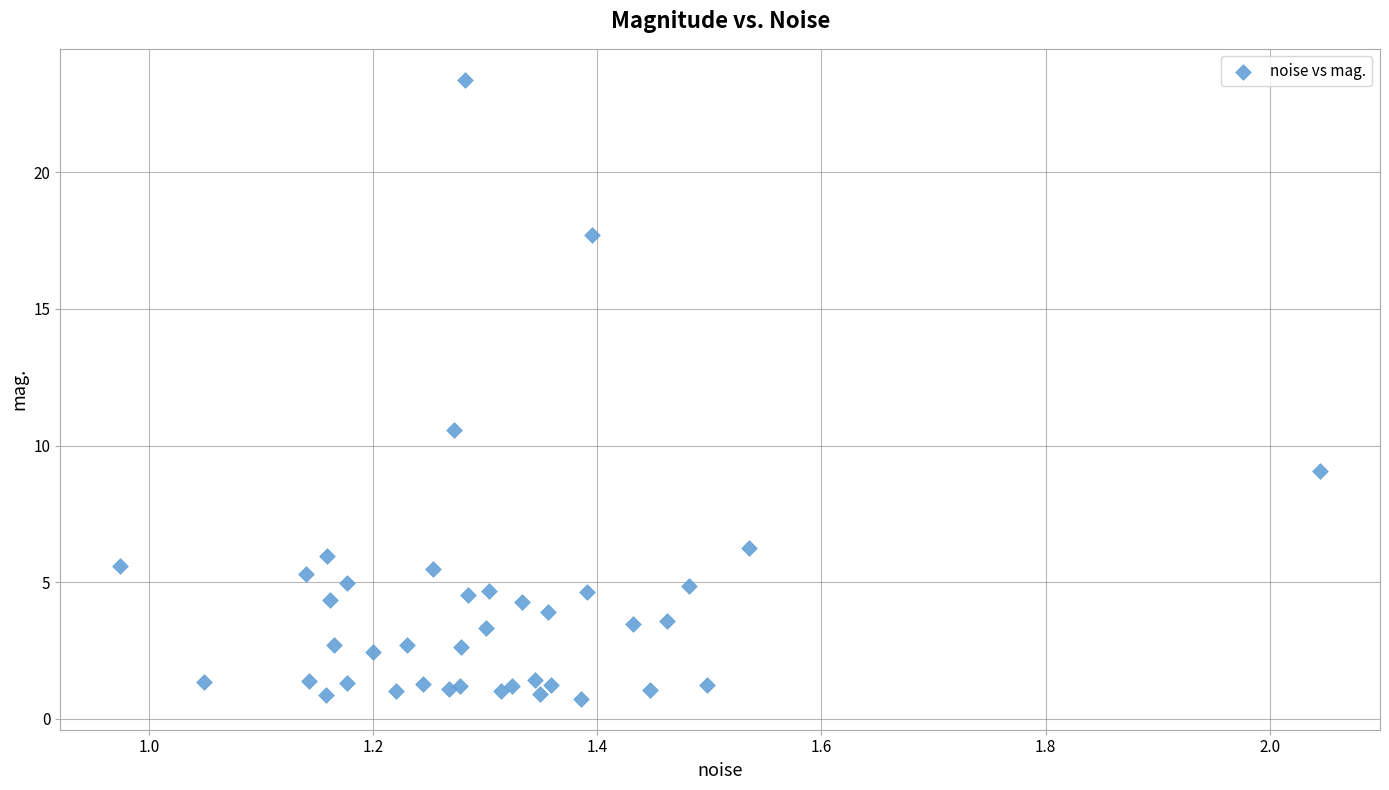

What Y value in the scatter plot is closest to 12?

10.6